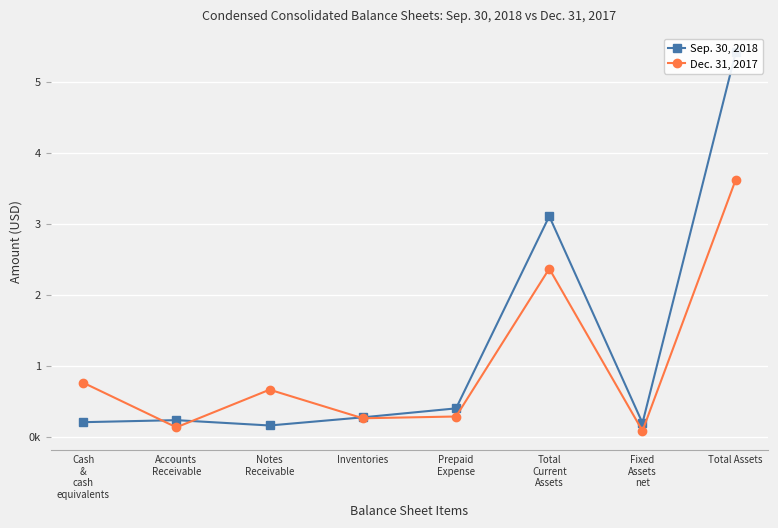

Where is Dec. 31, 2017 nearest to the value 1855985?

Total
Current
Assets